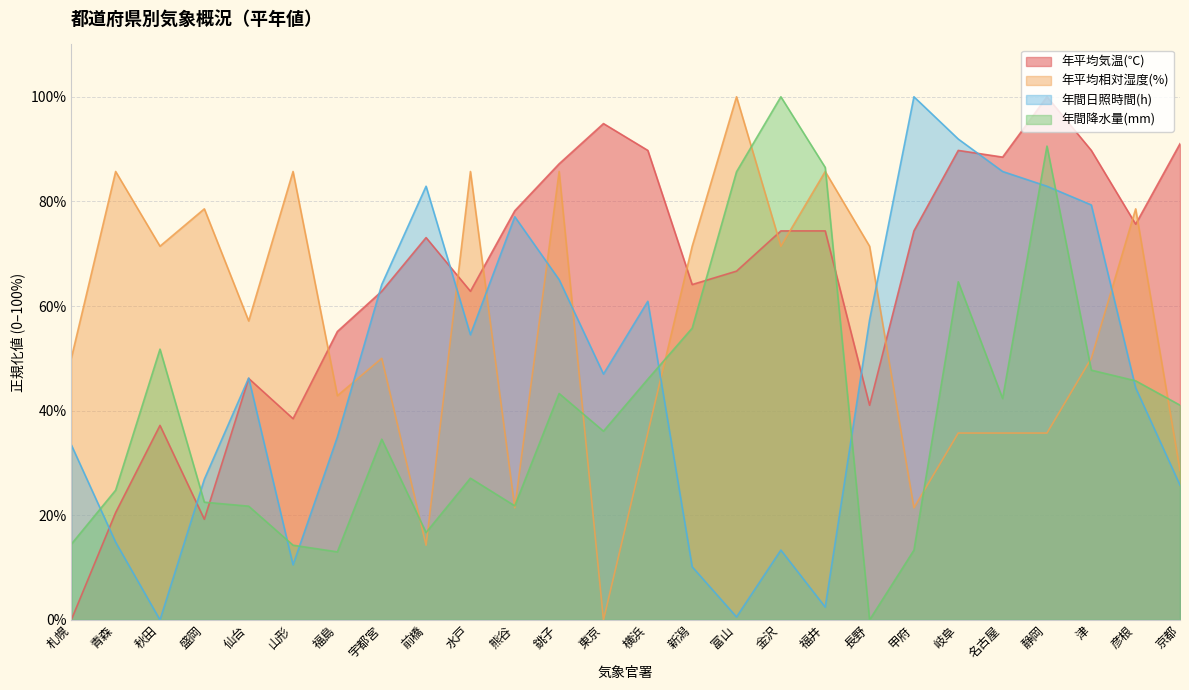

What is the value of the 年平均相対湿度(%) point at the 26th from the left?

28.6